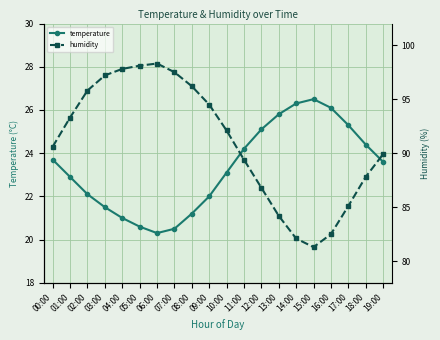

True or false: temperature and humidity cross at least once.

False